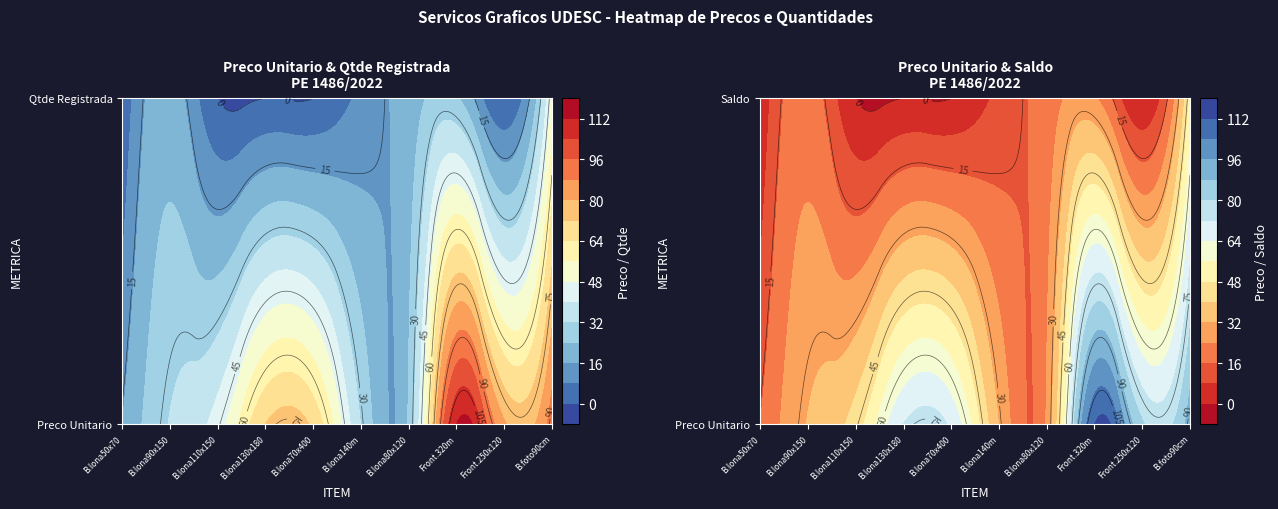

Is it true that Frontlight 320cm metro equals 54.3 at 7?

False